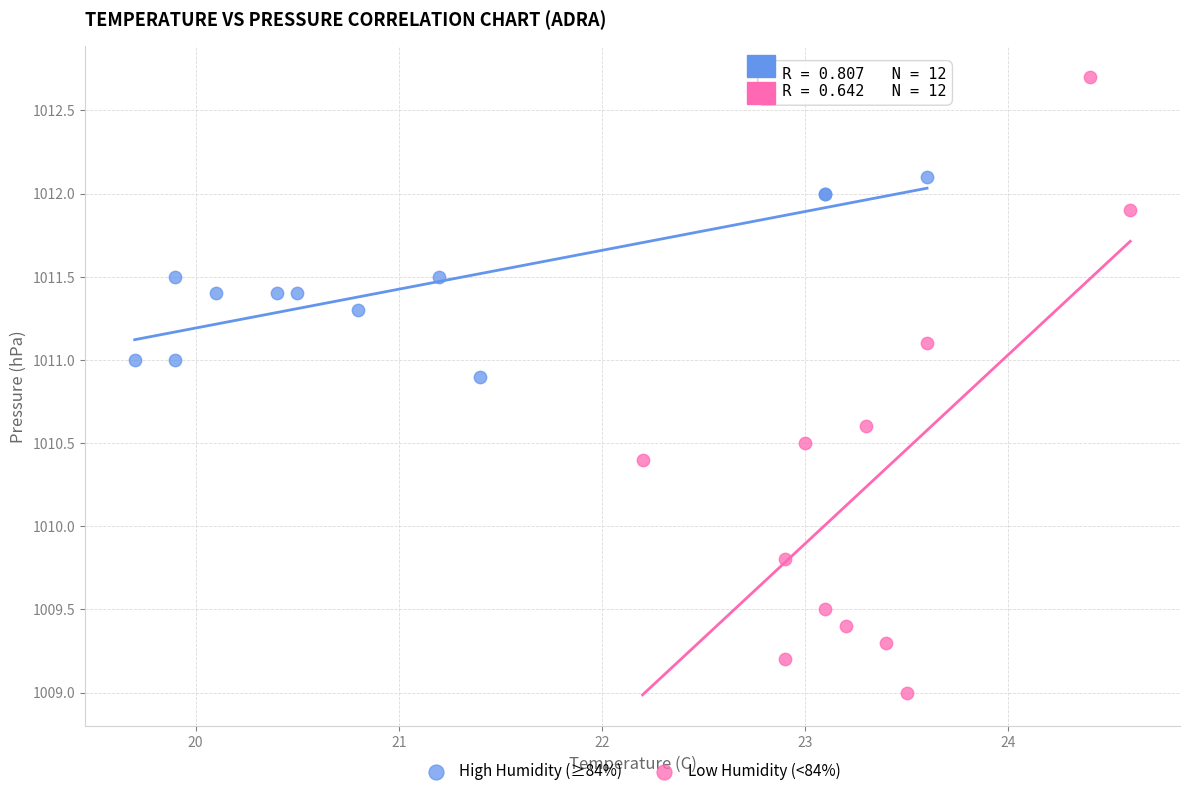

Which series reaches the minimum Y coordinate?

Low Humidity (<84%)